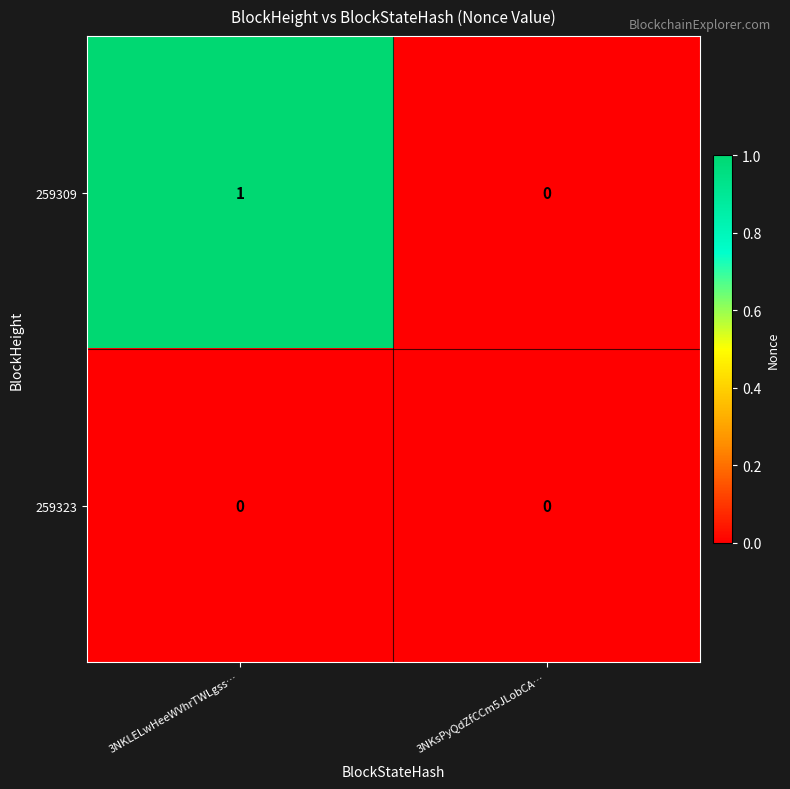

Which series has the largest total across all categories?

259309